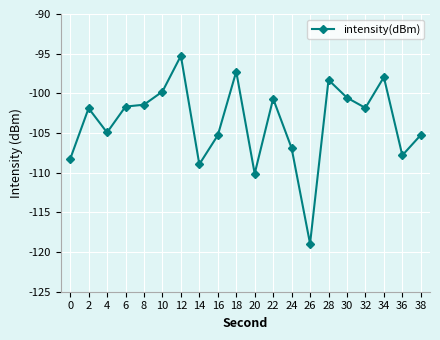

The value at 10 is -28.7. True or false?

False